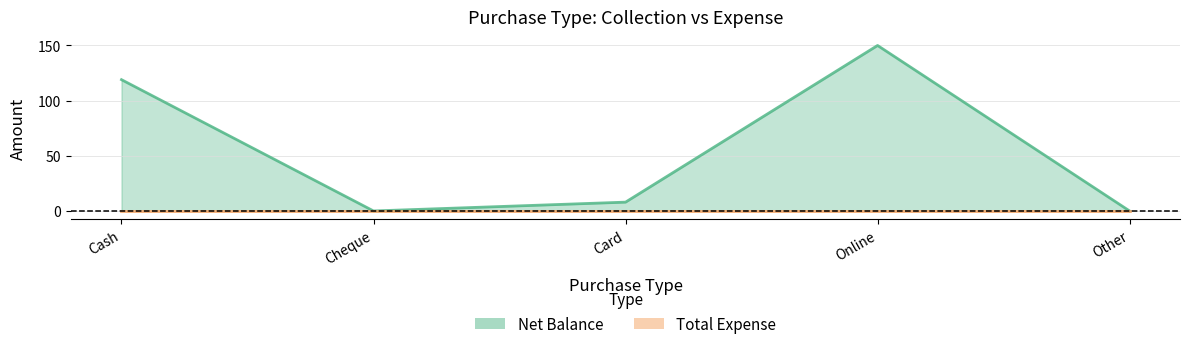

The chart shows a value of 0 at Other. True or false?

True